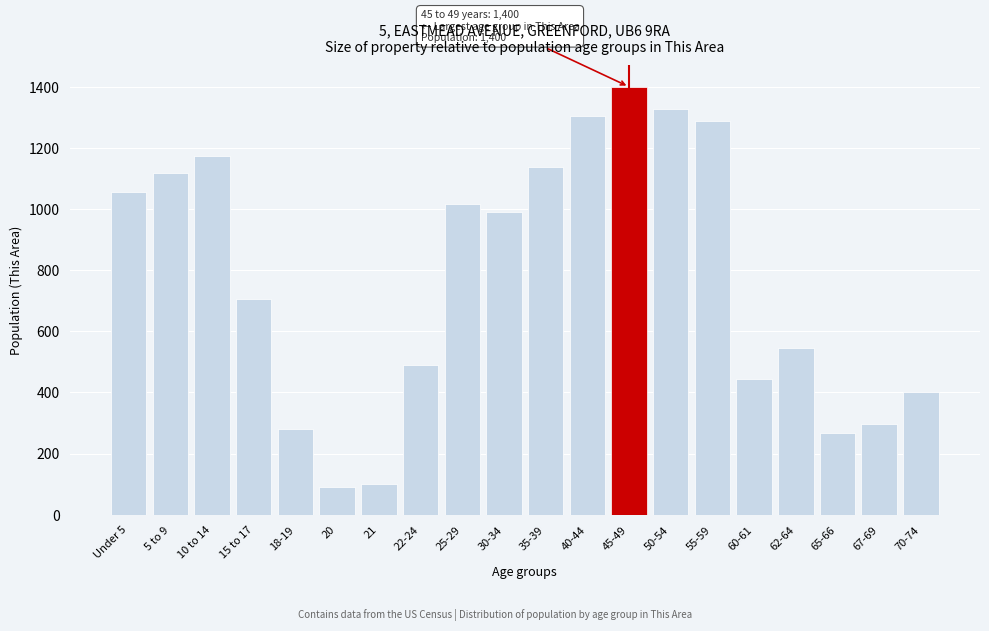

Reading left to right, list all the values displayed in this chart.

Under 5=1057	5 to 9=1117	10 to 14=1174	15 to 17=705	18-19=281	20=92	21=99	22-24=490	25-29=1015	30-34=989	35-39=1138	40-44=1303	45-49=1400	50-54=1327	55-59=1288	60-61=444	62-64=545	65-66=267	67-69=298	70-74=402